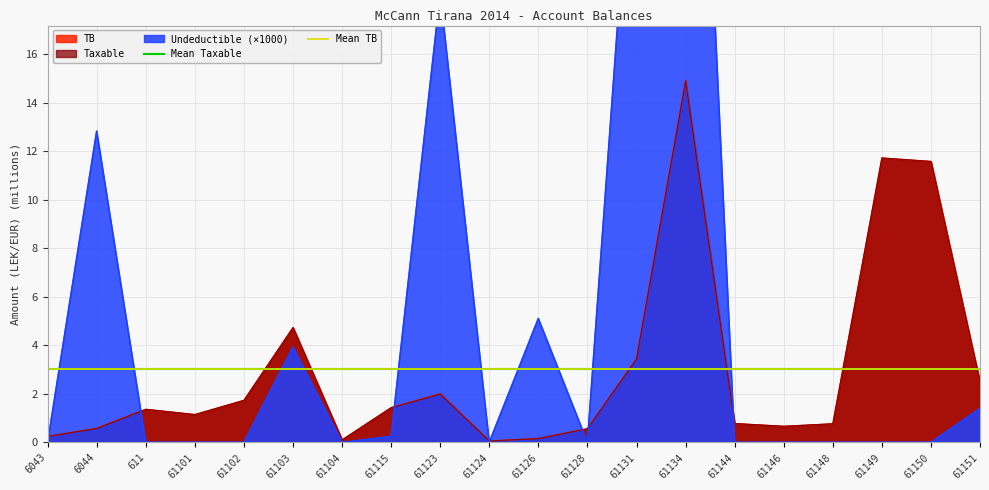

Is the value of Mean TB at 6044 greater than the value of Mean Taxable at 6044?

Yes